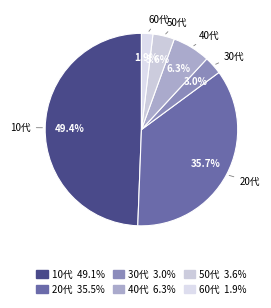

Count the number of slices in the pie.

6